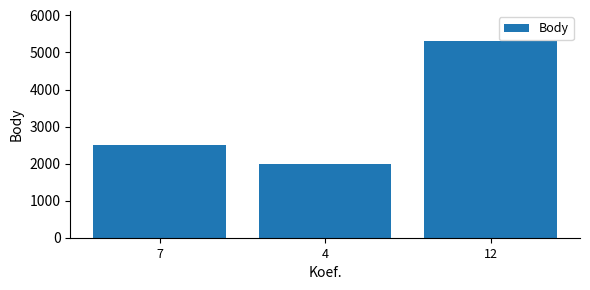

Rank the categories by value from highest to lowest.

12, 7, 4